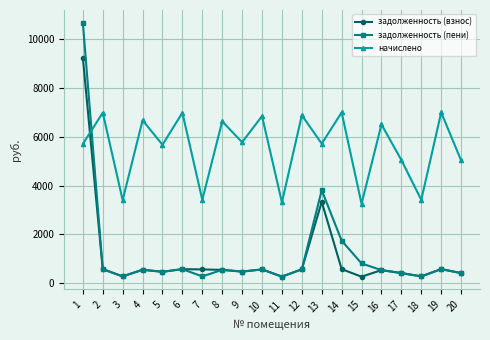

Where is the first local minimum for задолженность (пени)?

3